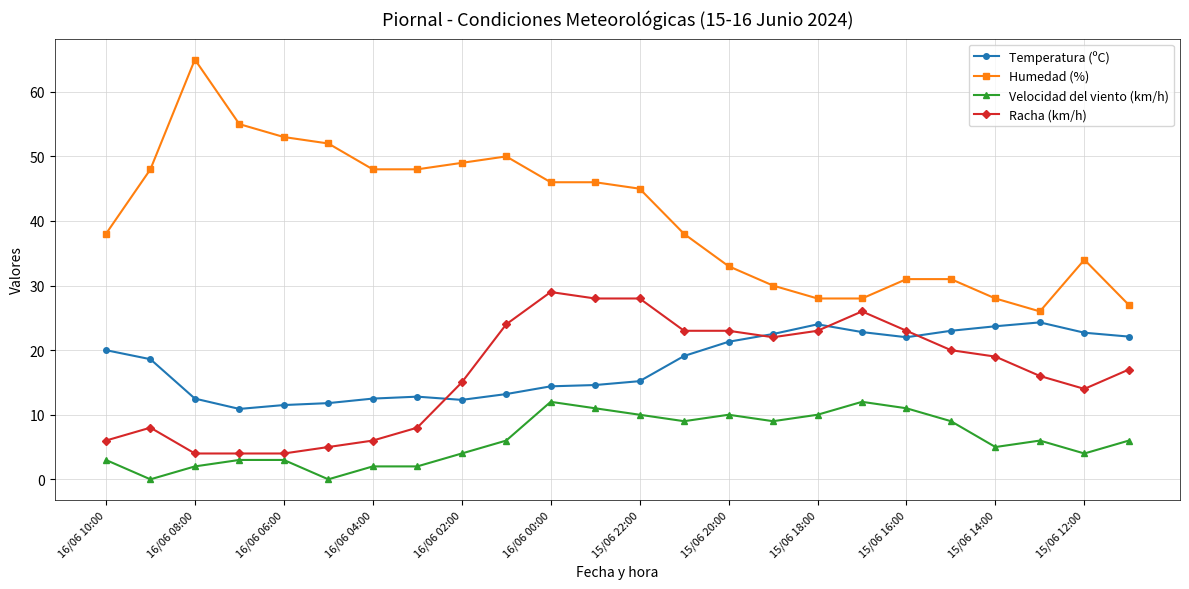

Which series has the largest total across all categories?

Humedad (%)